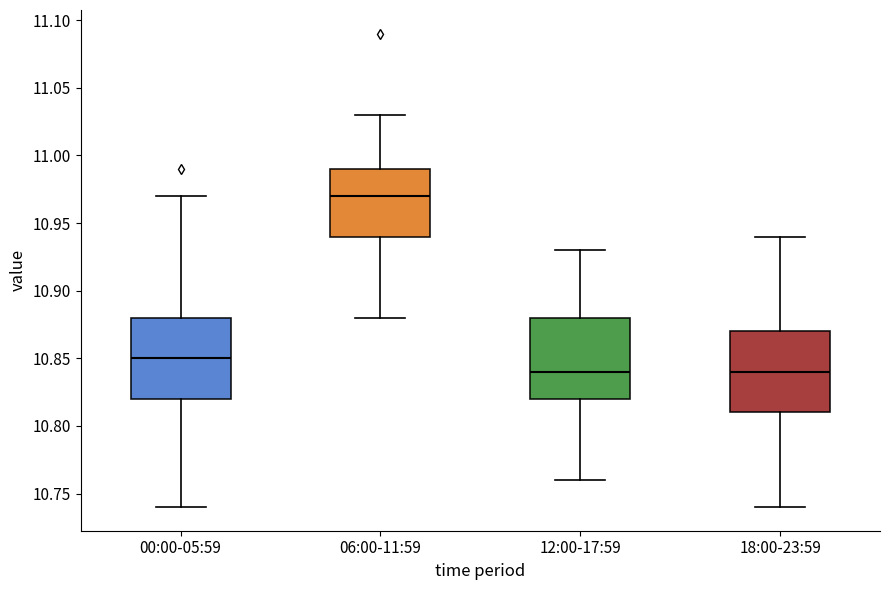

Reading left to right, read every box against the y-axis: the position of its median line, the range the box covers, and the ends of its whiskers. The values are not printed on the chart, so give them approximately, as read against the axis.

00:00-05:59: median 10.85, box 10.82 to 10.88, whiskers 10.74 to 10.97
06:00-11:59: median 10.97, box 10.94 to 10.99, whiskers 10.88 to 11.03
12:00-17:59: median 10.84, box 10.82 to 10.88, whiskers 10.76 to 10.93
18:00-23:59: median 10.84, box 10.81 to 10.87, whiskers 10.74 to 10.94